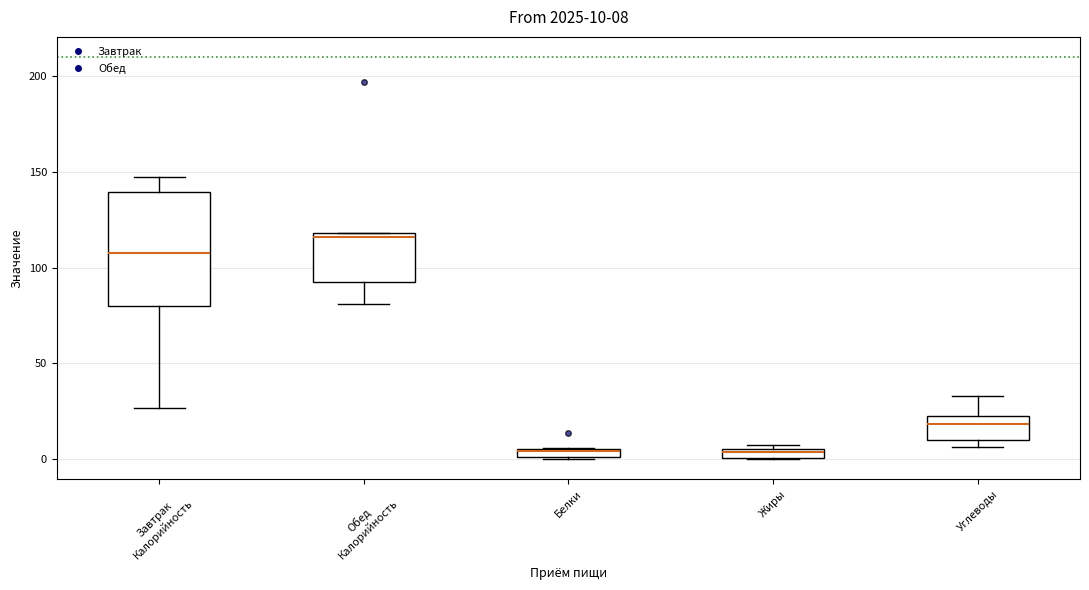

Which box has the highest median line?

Обед Калорийность